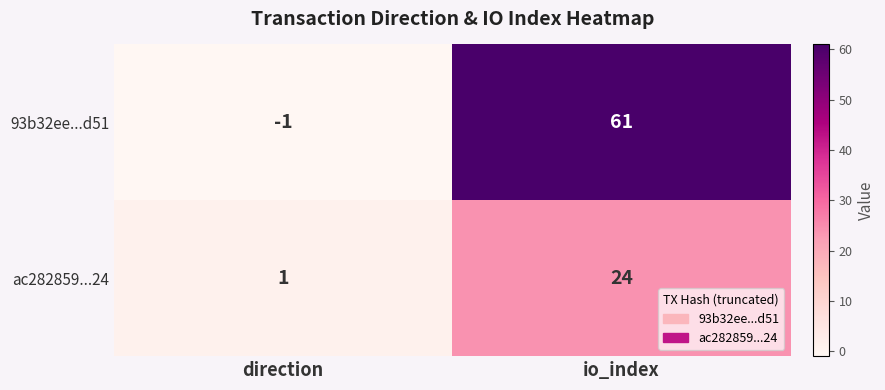

At which label does ac282859...24 reach its peak?

io_index